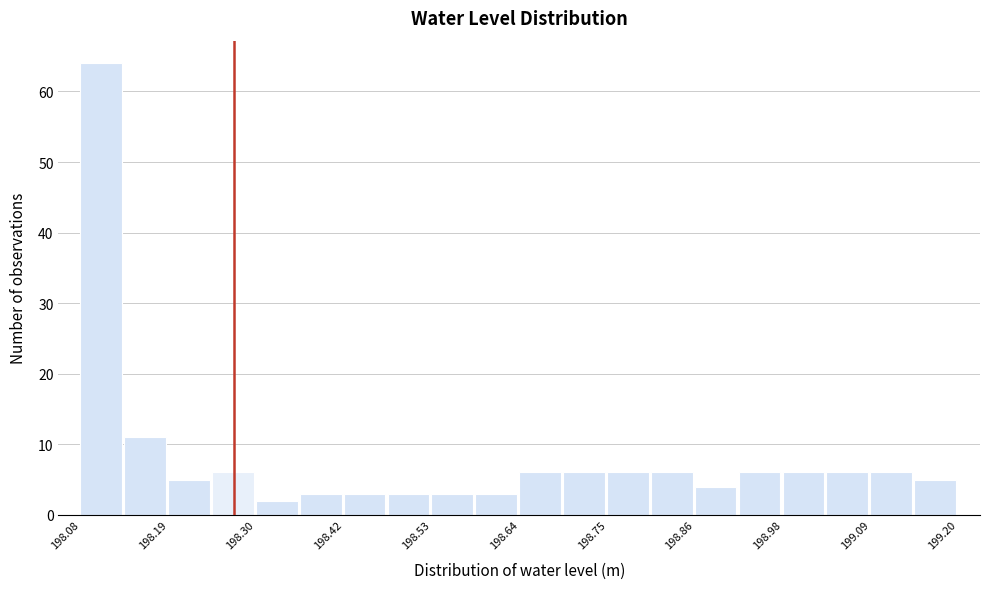

Read against the x-axis, roughly where is the centre of the tallest bar?

198.10